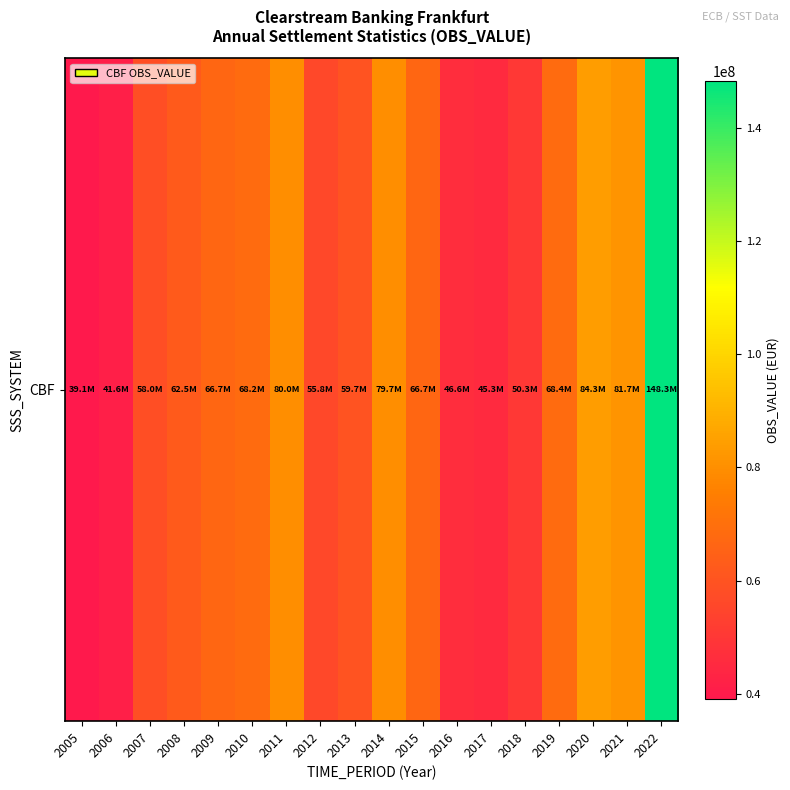

Which label corresponds to the largest value in the chart?

2022